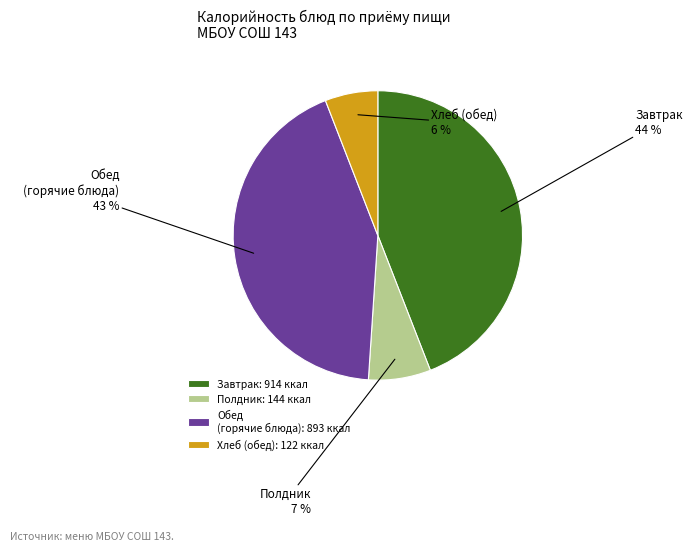

Which category has the smallest portion of the pie?

Хлеб (обед): 122 ккал